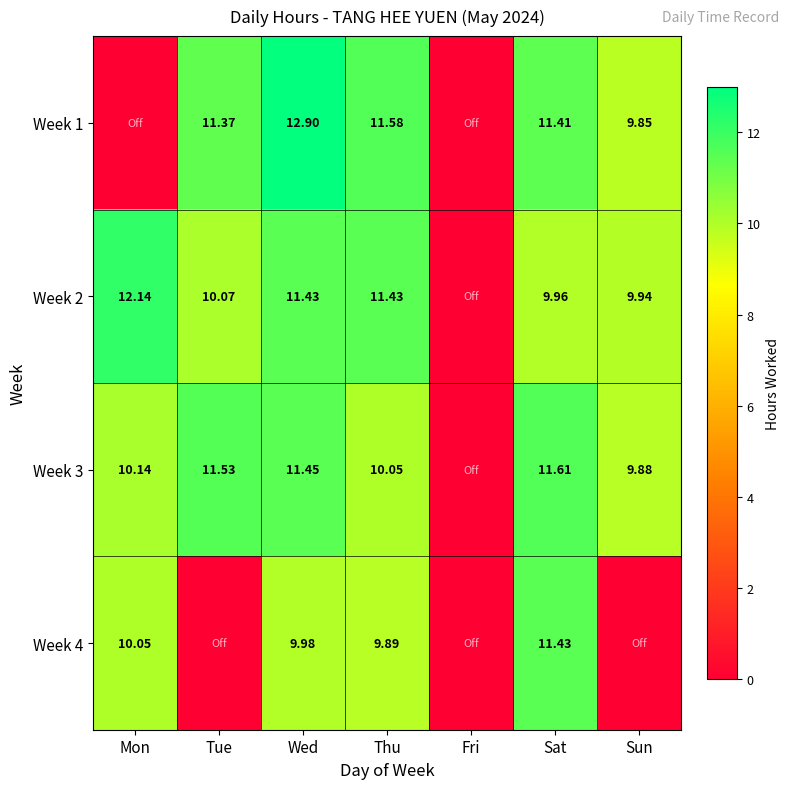

What is the total value across all series at Sun?

29.7